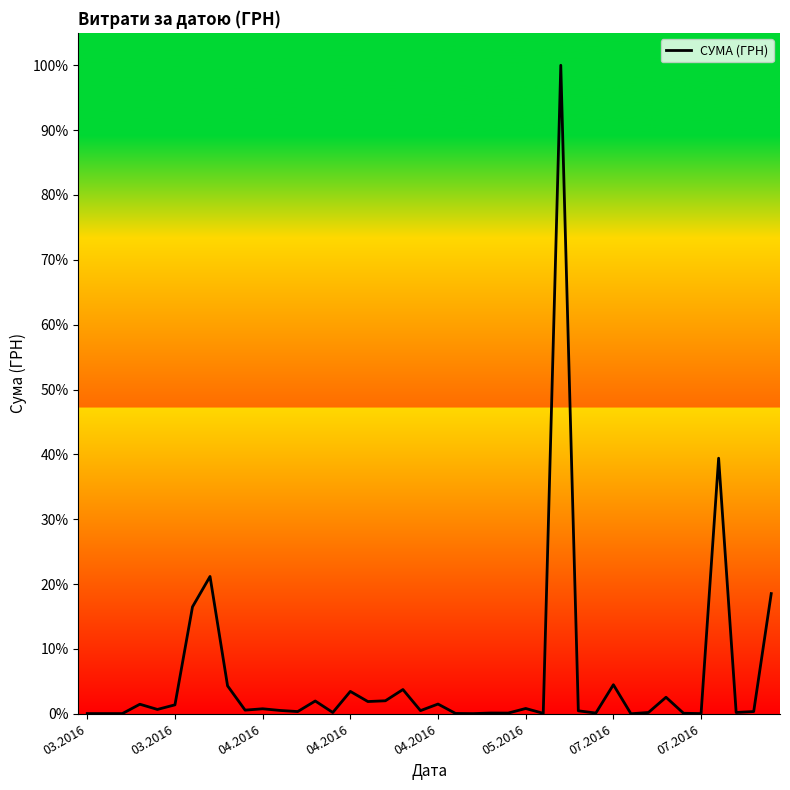

How many lines are shown in the chart?

1